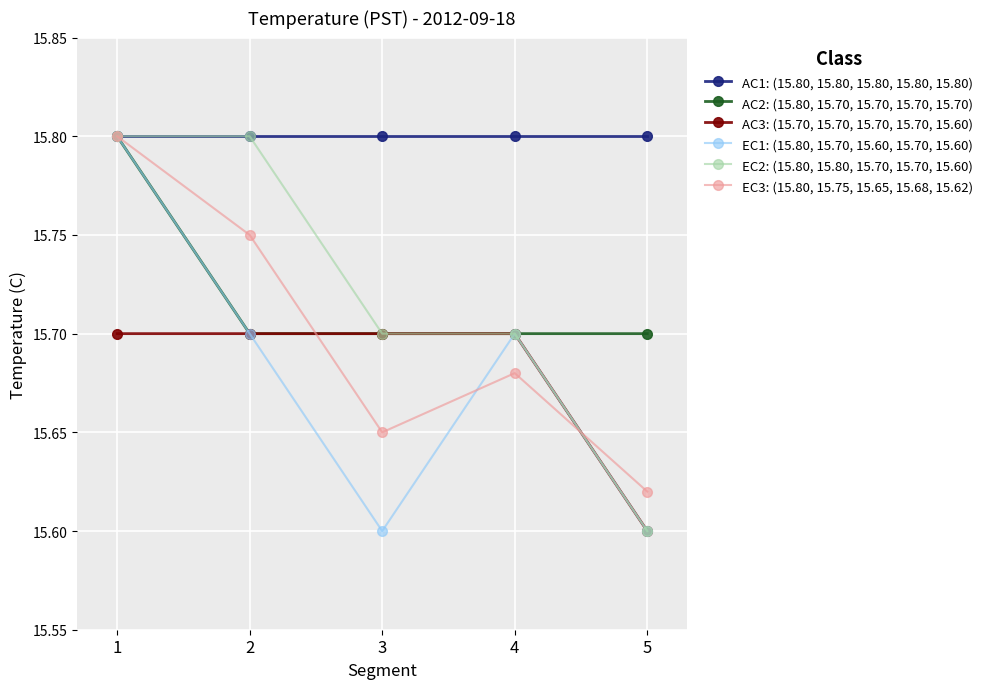

Count the EC3: (15.80, 15.75, 15.65, 15.68, 15.62) values in the range 15 to 16.

5